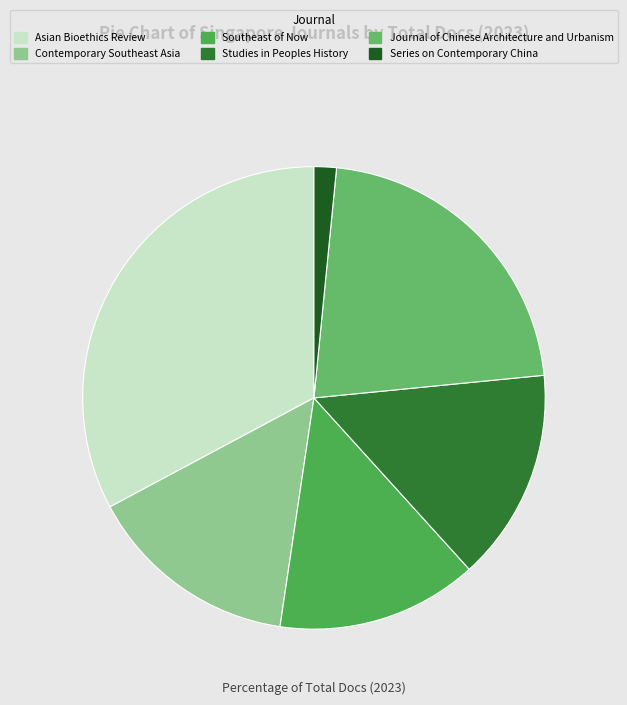

Rank the categories by value from highest to lowest.

Asian Bioethics Review, Journal of Chinese Architecture and Urbanism, Contemporary Southeast Asia, Studies in Peoples History, Southeast of Now, Series on Contemporary China